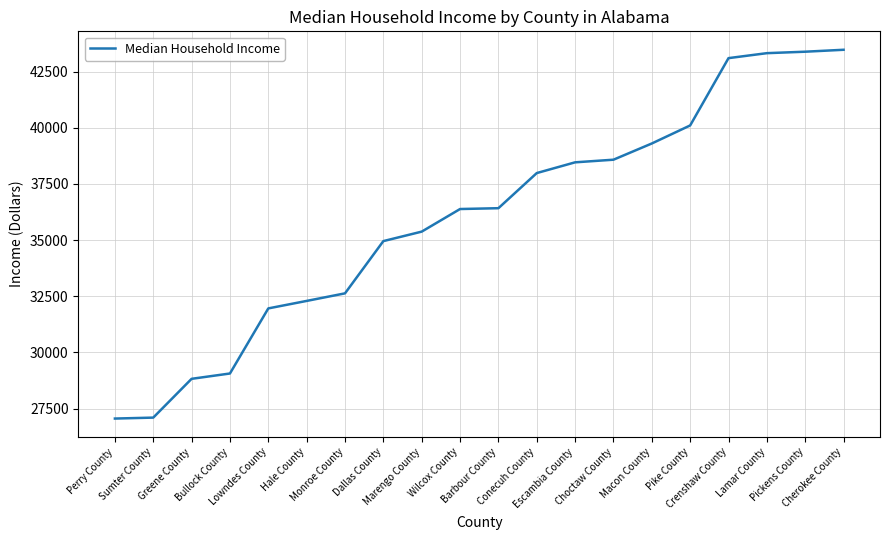

What is the difference between the maximum and minimum values?

16418